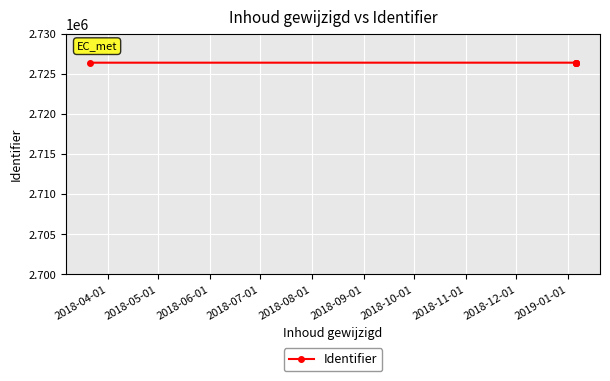

How many values are between 2726415 and 2726419?

3